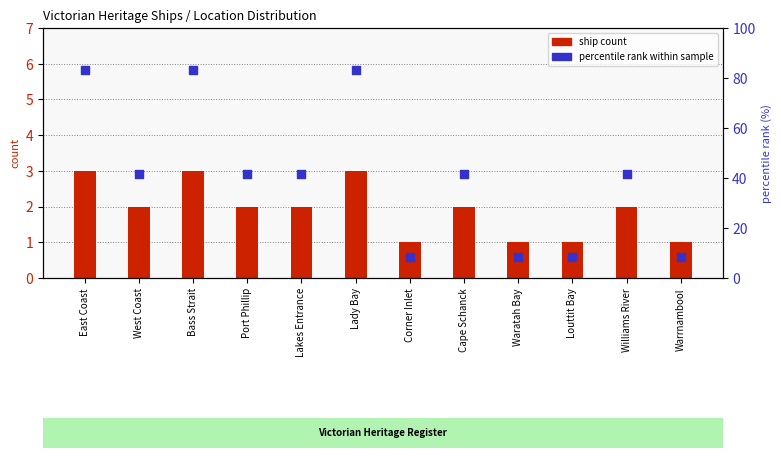

What are all the series names shown in the legend?

ship count, percentile rank within sample